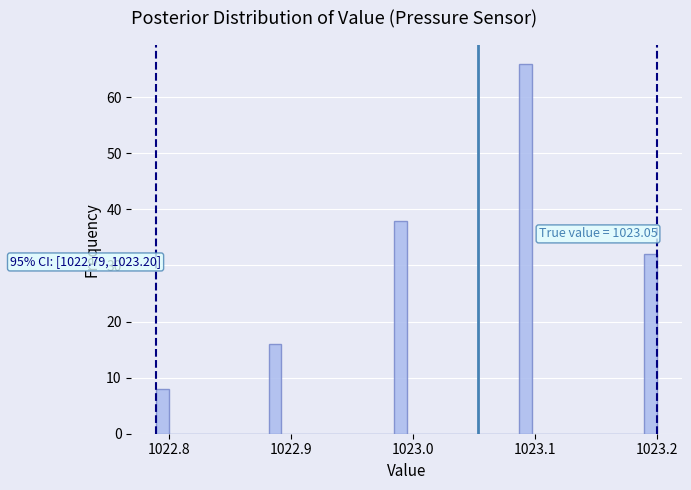

Read against the x-axis, roughly where is the centre of the tallest bar?

1023.09